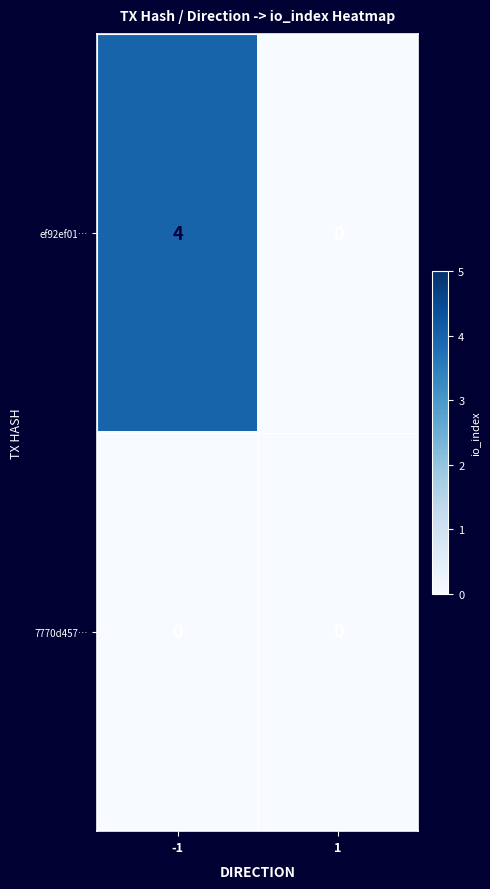

Between -1 and 1, which series saw the biggest shift?

ef92ef01…